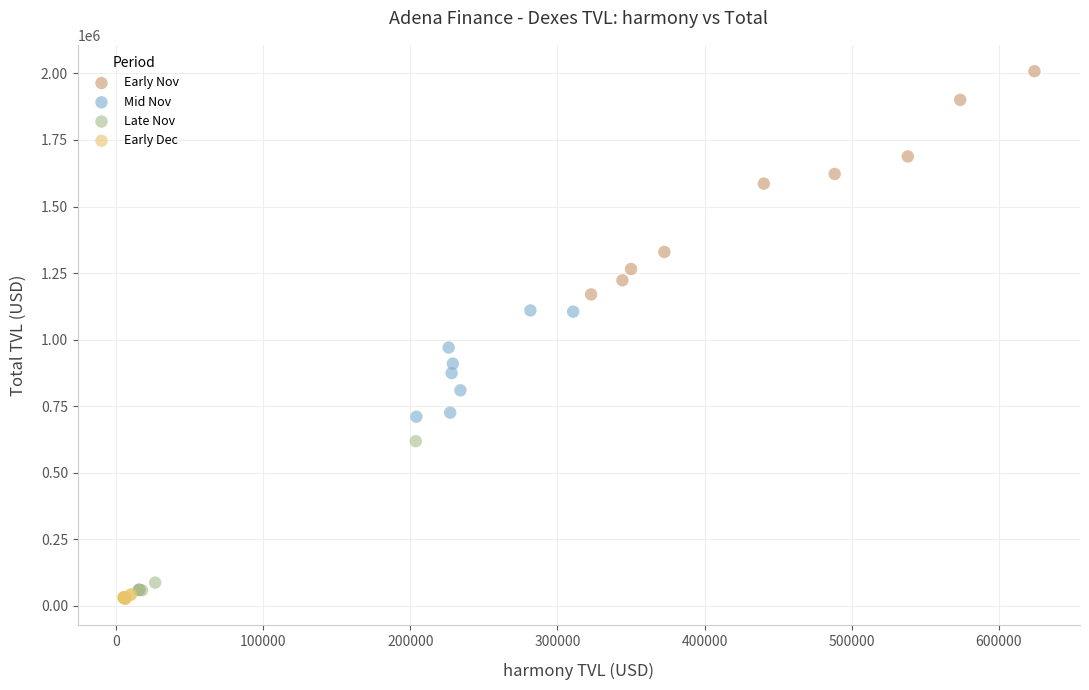

Which series has the widest spread of Y values?

Early Nov